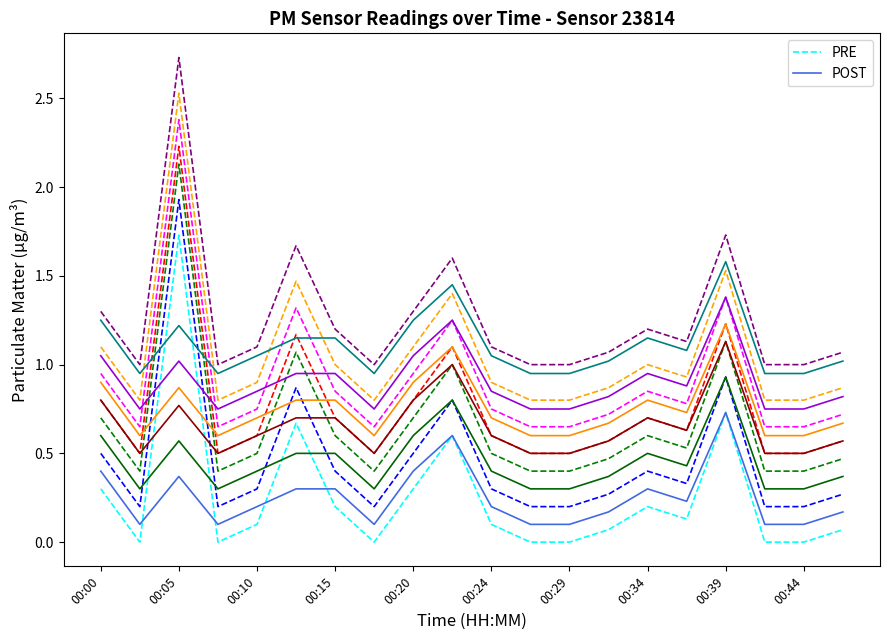

True or false: PRE and POST cross at least once.

True